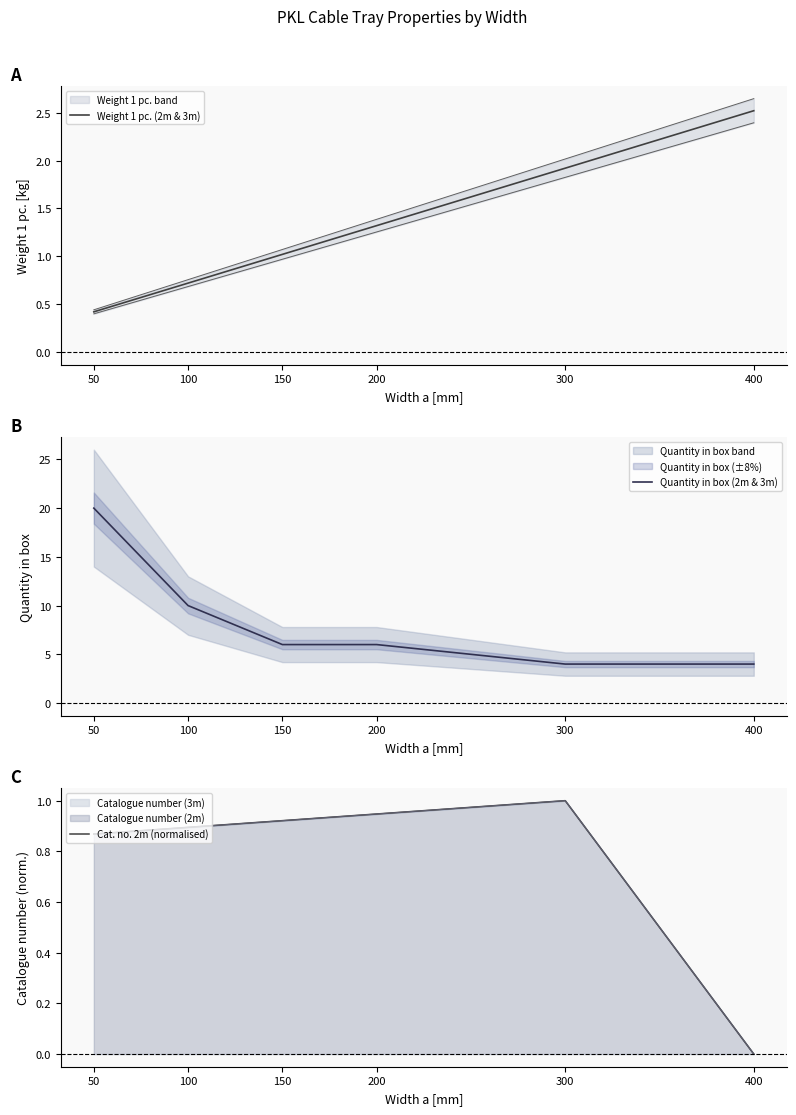

The value of Quantity in box (2m & 3m) at 100 is 10.0. True or false?

True